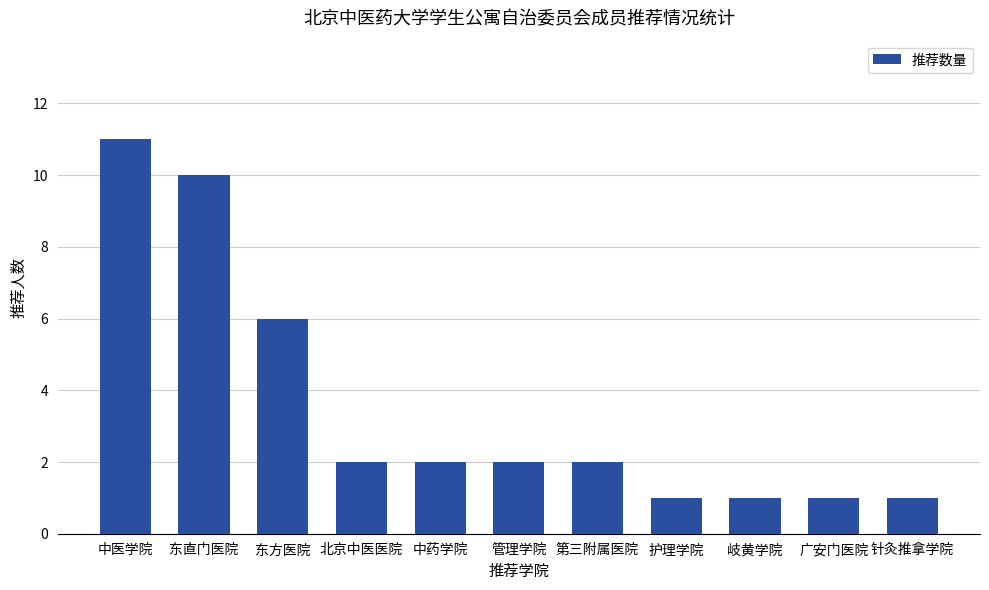

True or false: the data shows 1 at 管理学院.

False